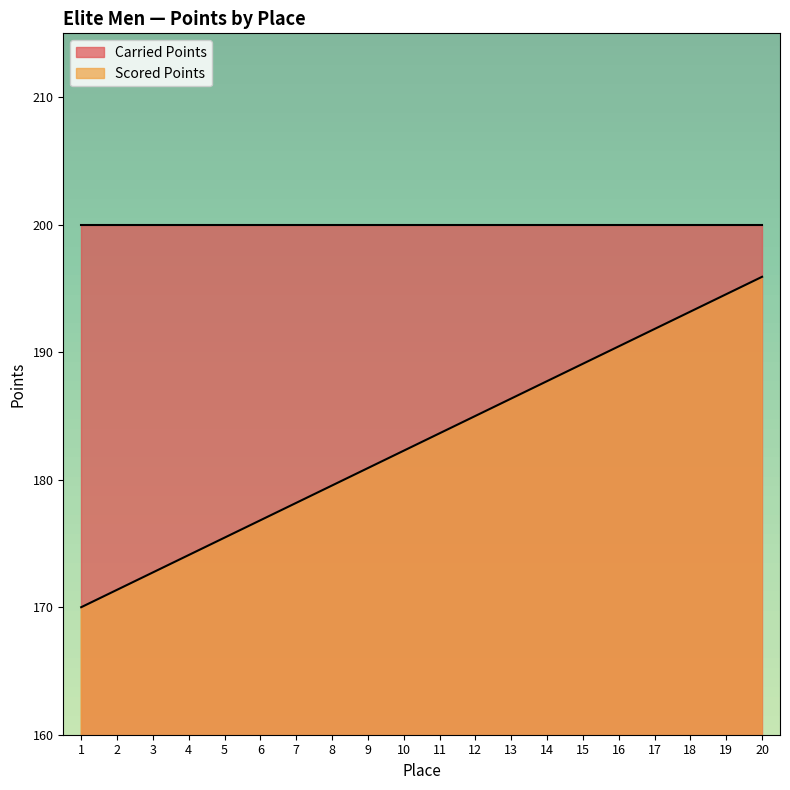

How many data points does each series have?

20